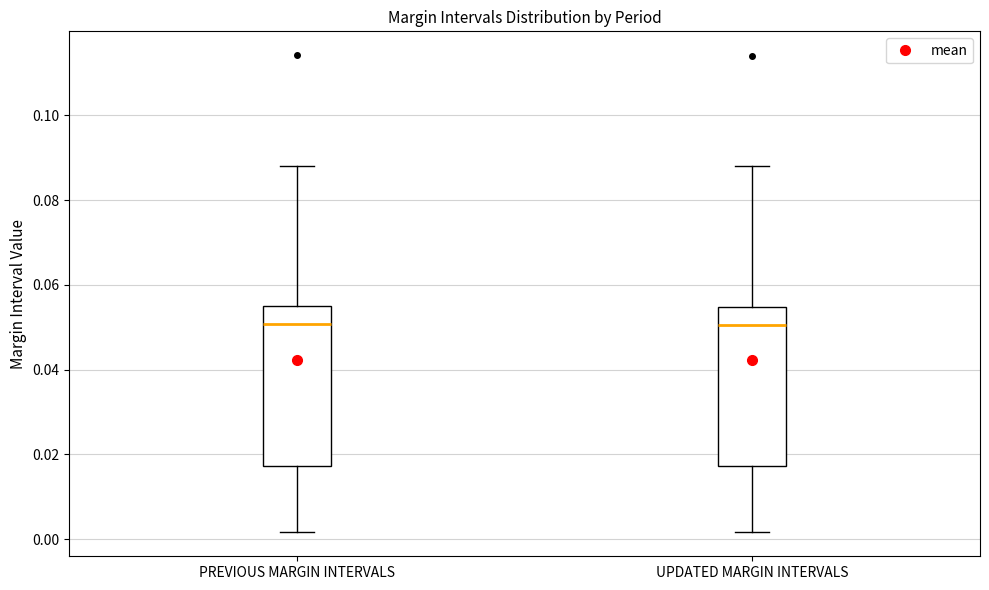

Reading left to right, transcribe this box plot: for each box, give where its median line is, the range the box spans, and where its two whiskers end, as read against the y-axis. The values are not printed on the chart, so give them approximately, as read against the axis.

PREVIOUS MARGIN INTERVALS: median 0.050, box 0.018 to 0.054, whiskers 0.002 to 0.088
UPDATED MARGIN INTERVALS: median 0.050, box 0.018 to 0.054, whiskers 0.002 to 0.088